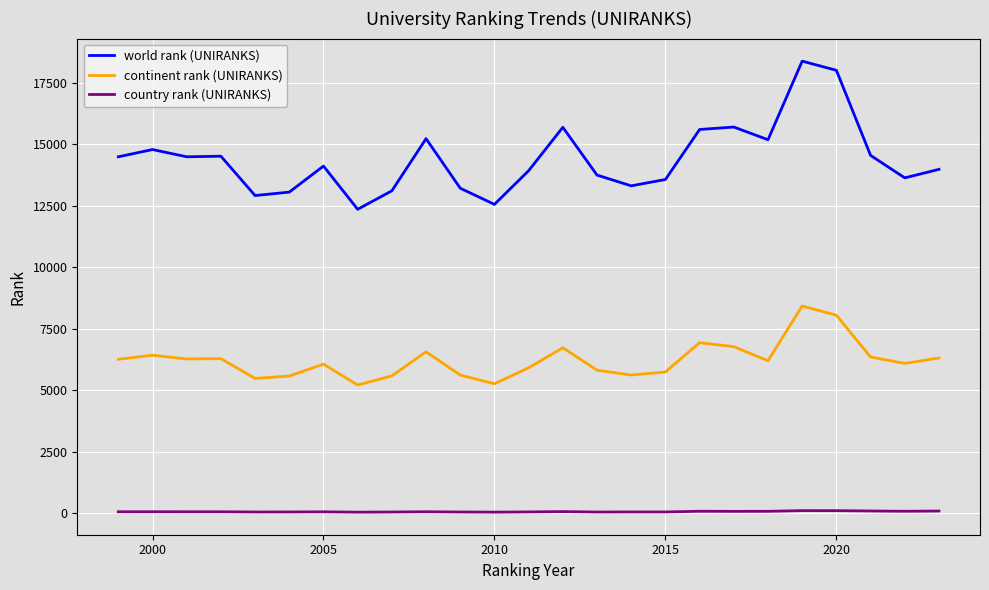

Which series has the largest range (max minus min)?

world rank (UNIRANKS)